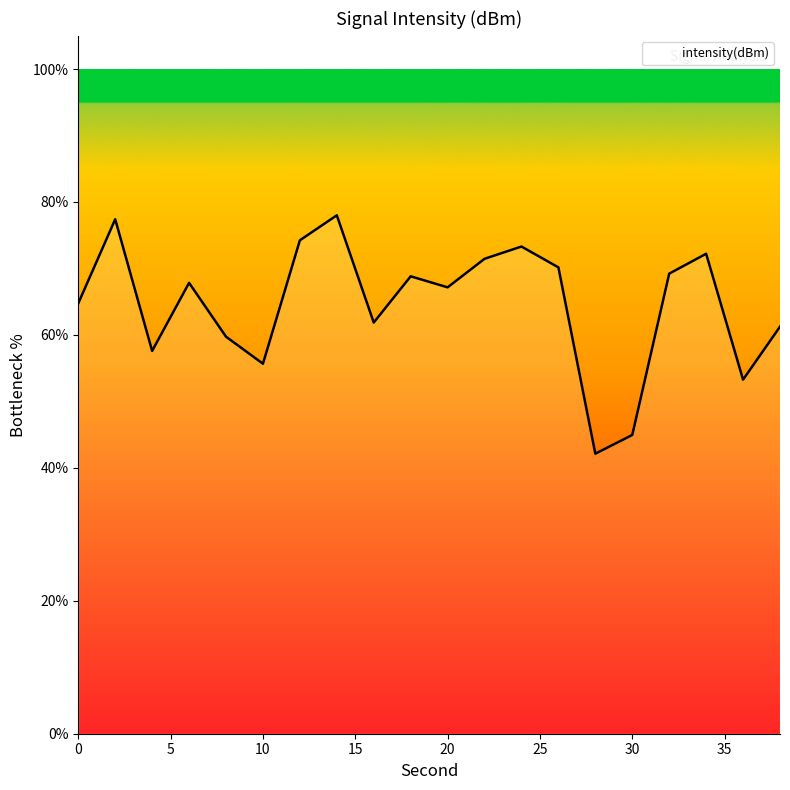

What is the greatest value displayed?

78.0